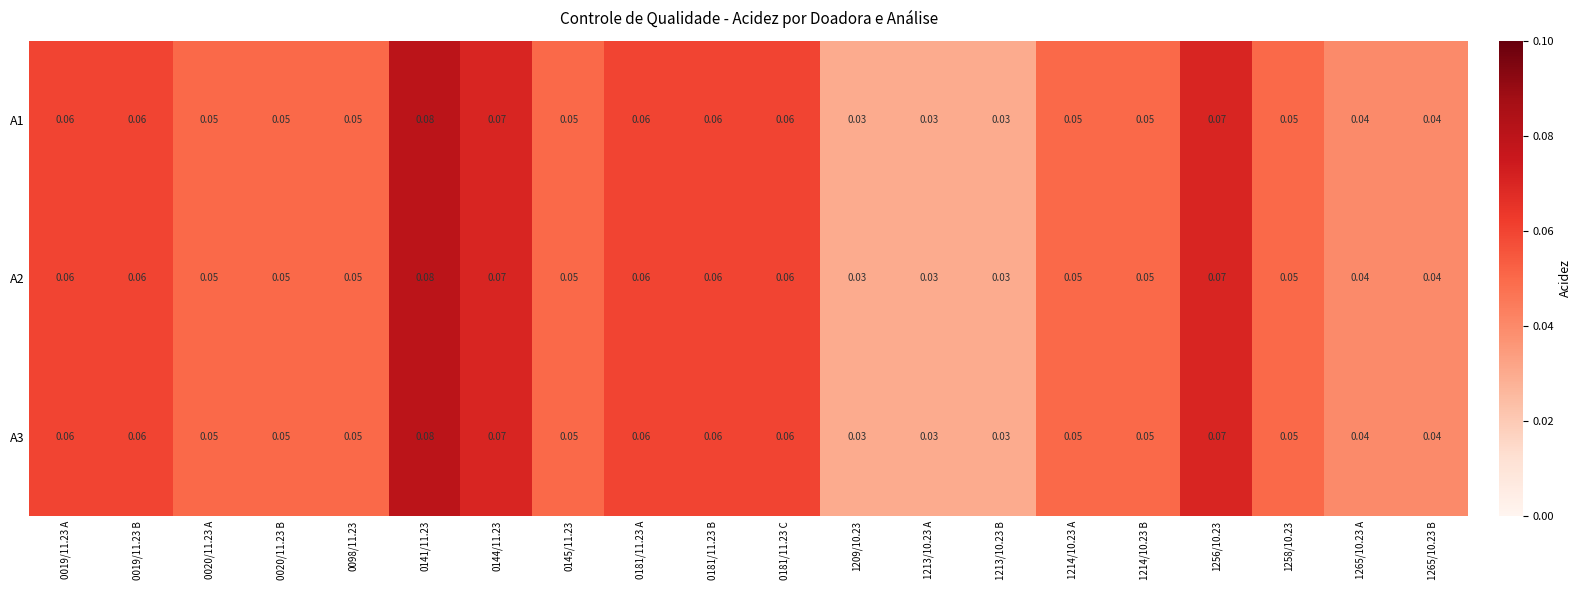

How many series are shown in this chart?

3